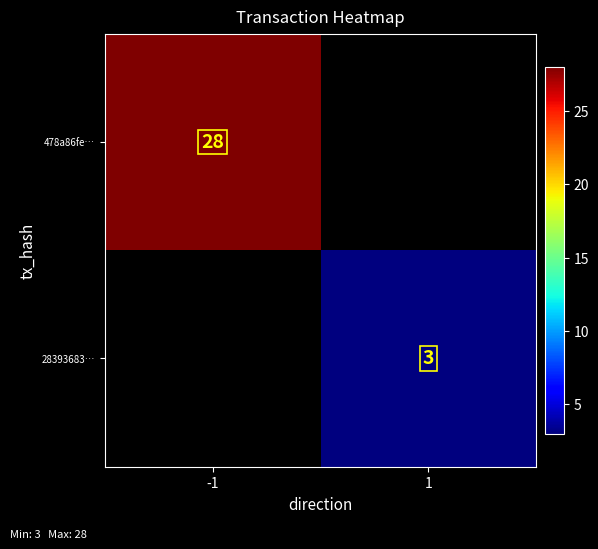

The 478a86fe… series shows 28 at -1. True or false?

True